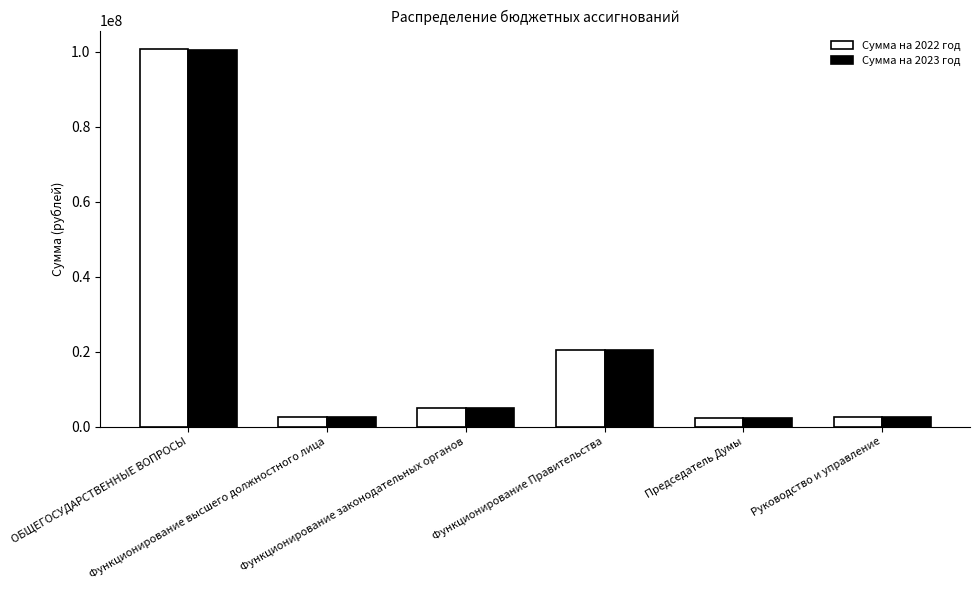

What is the total value across all series at Функционирование законодательных органов?

9704454.0